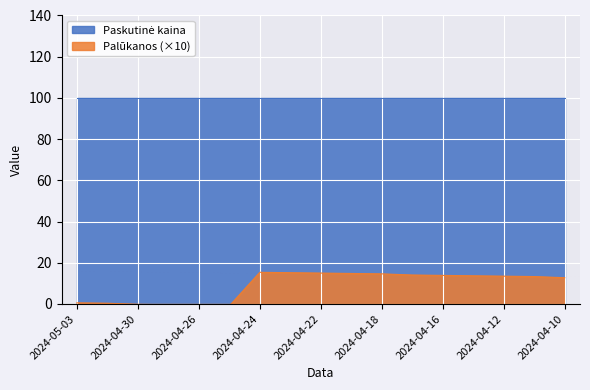

How many categories are shown in the chart?

17